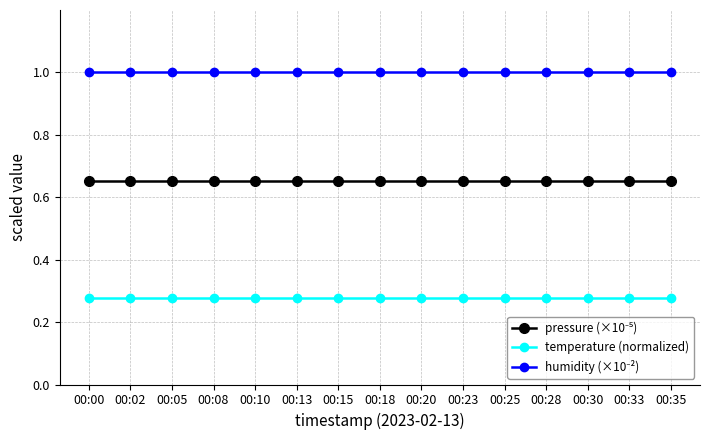

Is it true that temperature (normalized) equals 0.2 at 00:05?

False